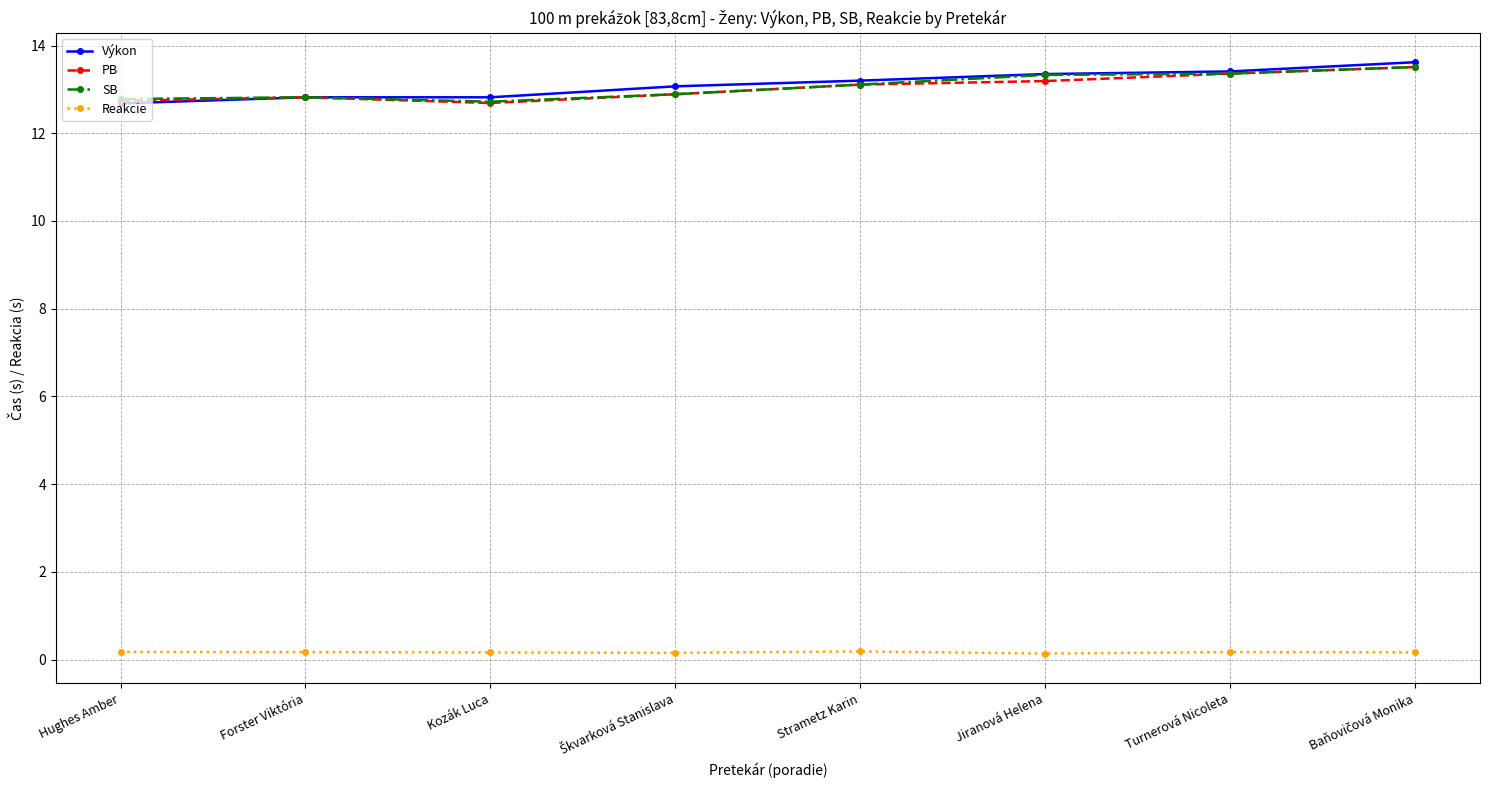

At how many categories does at least one series exceed 8?

8